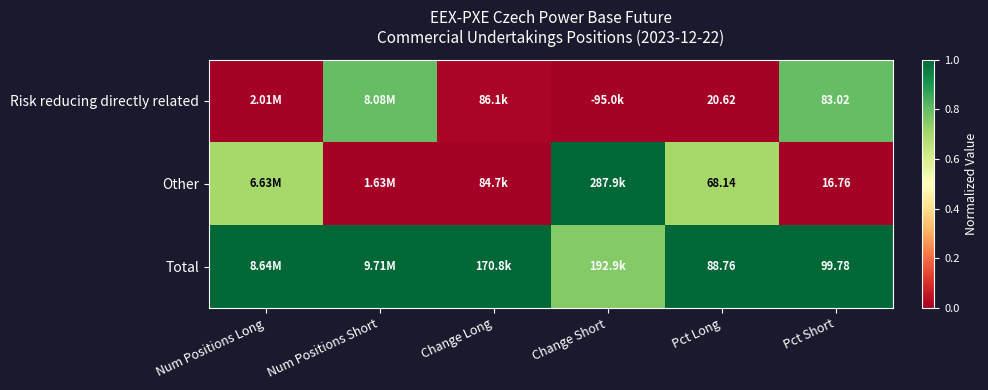

What is the difference between the maximum and second lowest values in the Other series?

1.0